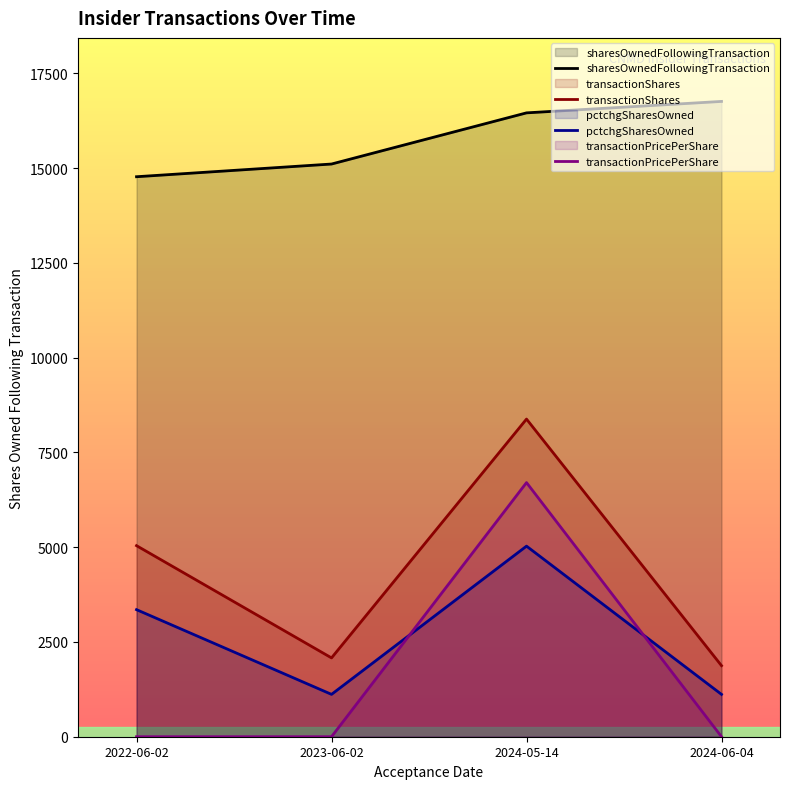

Read the pctchgSharesOwned value at 2024-06-04.

1117.5